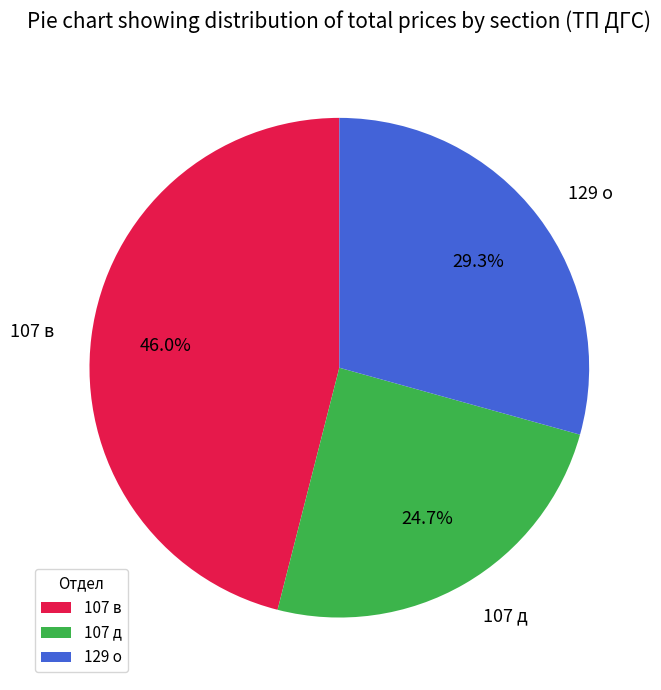

To the nearest percent, what portion does 107 д represent?

25%